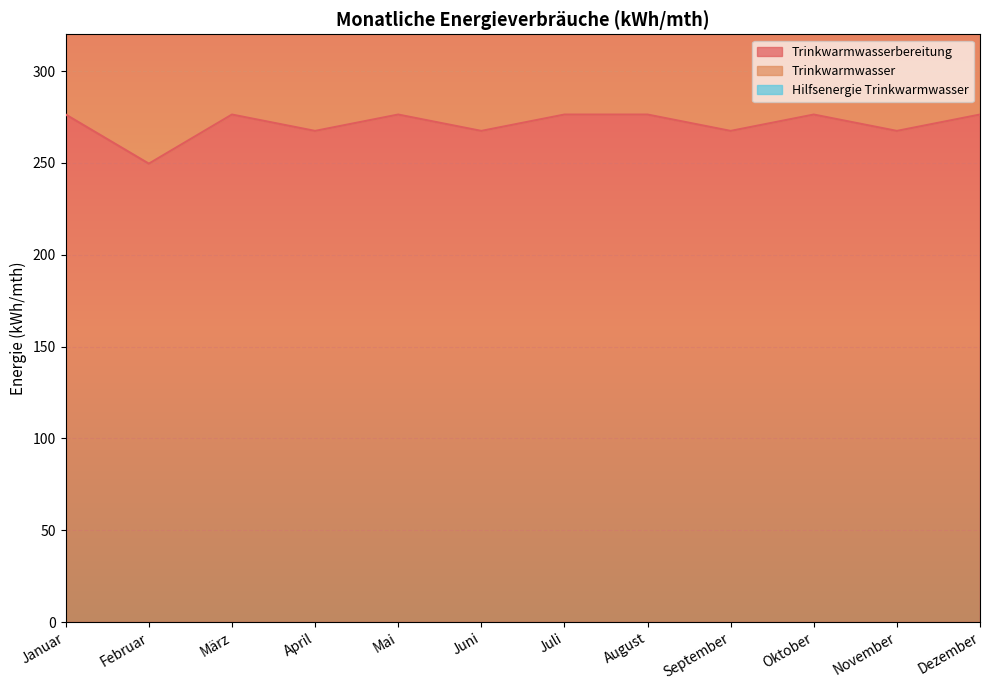

Where is the first local minimum for Trinkwarmwasserbereitung?

Februar